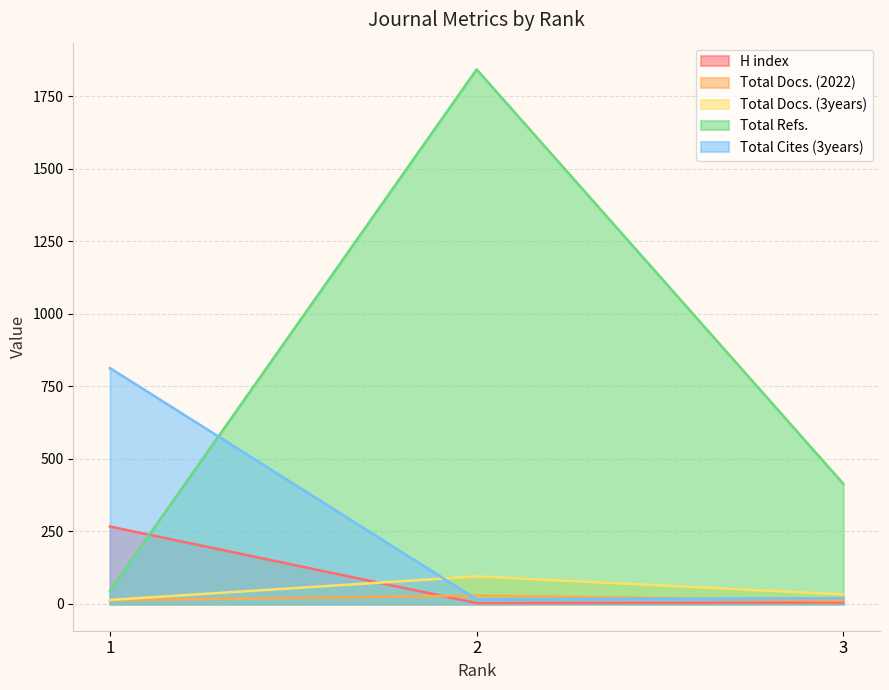

What is the difference between the Total Cites (3years) values at 3 and 2?

4